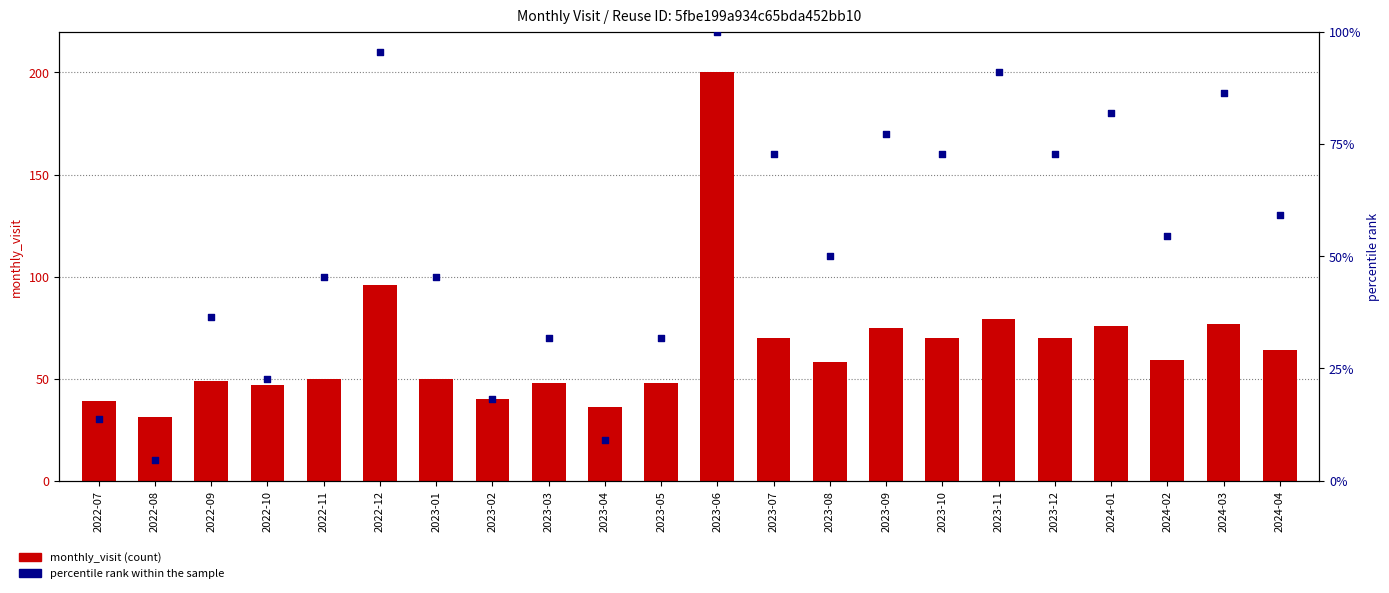

What are all the series names shown in the legend?

monthly_visit, percentile rank within the sample